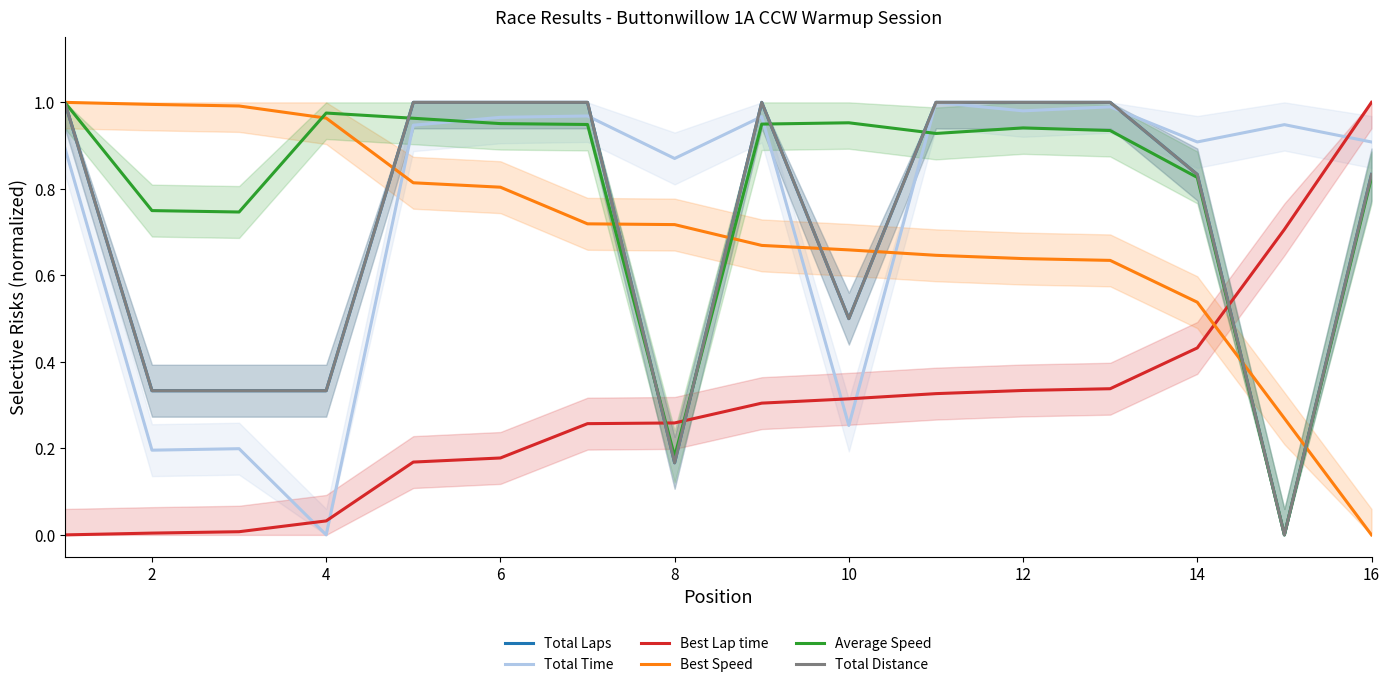

True or false: Best Speed and Total Distance intersect in this chart.

True